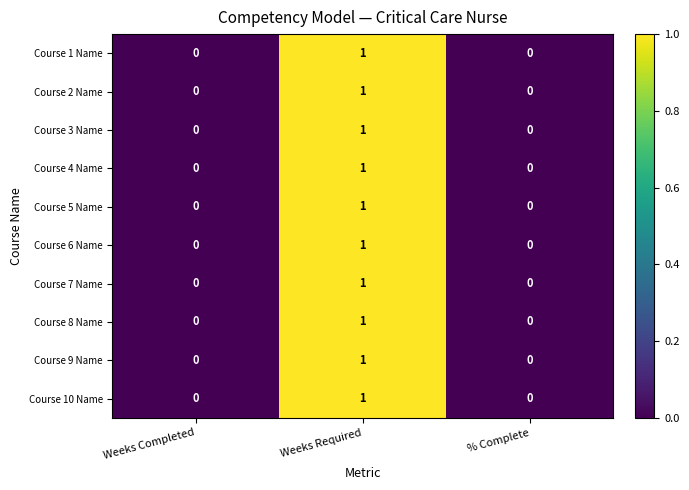

Is it true that Course 7 Name equals 0 at Weeks Completed?

True